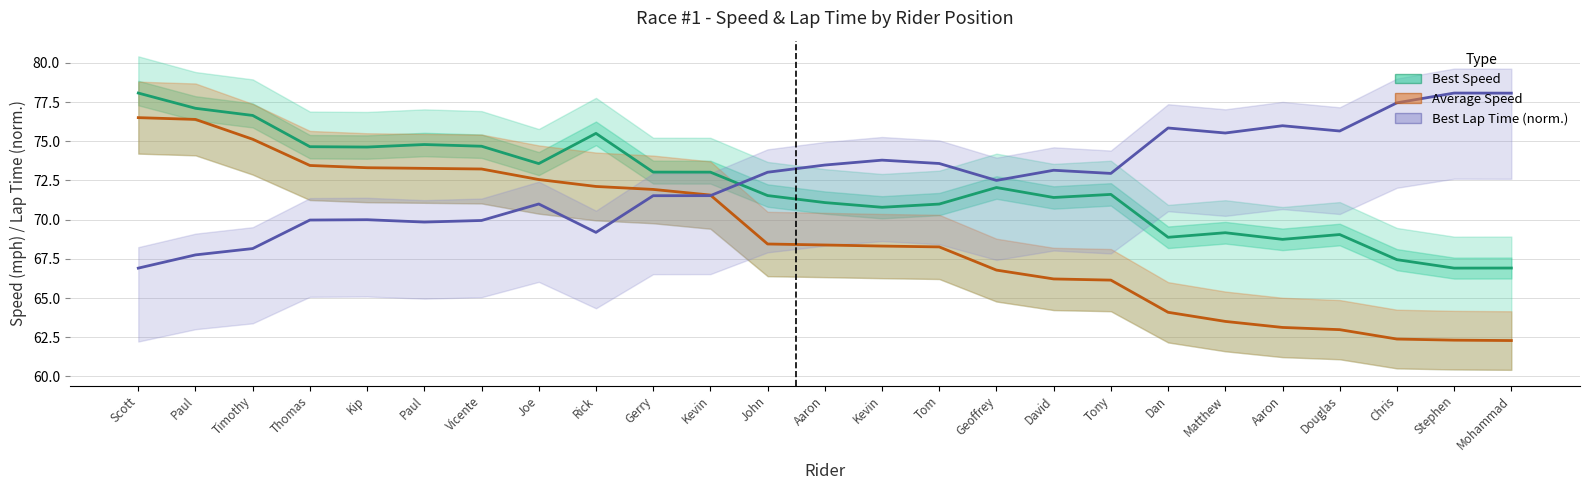

What is the label of the 9th point from the right?

David